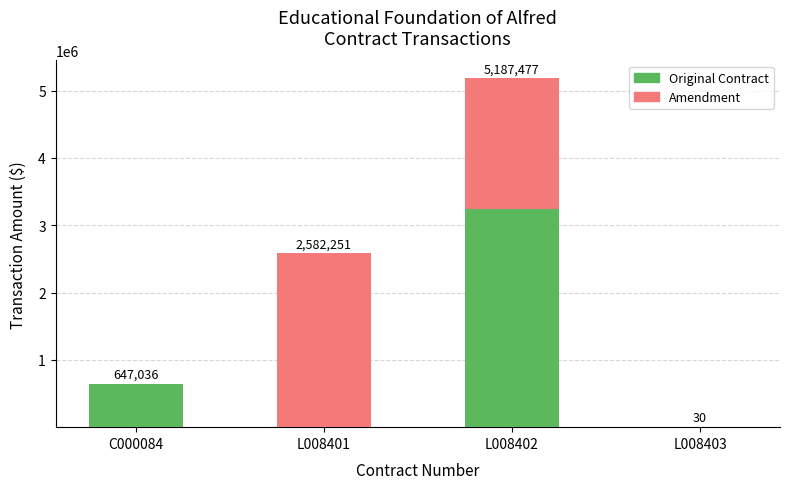

Which category has the highest value in the Original Contract series?

L008402